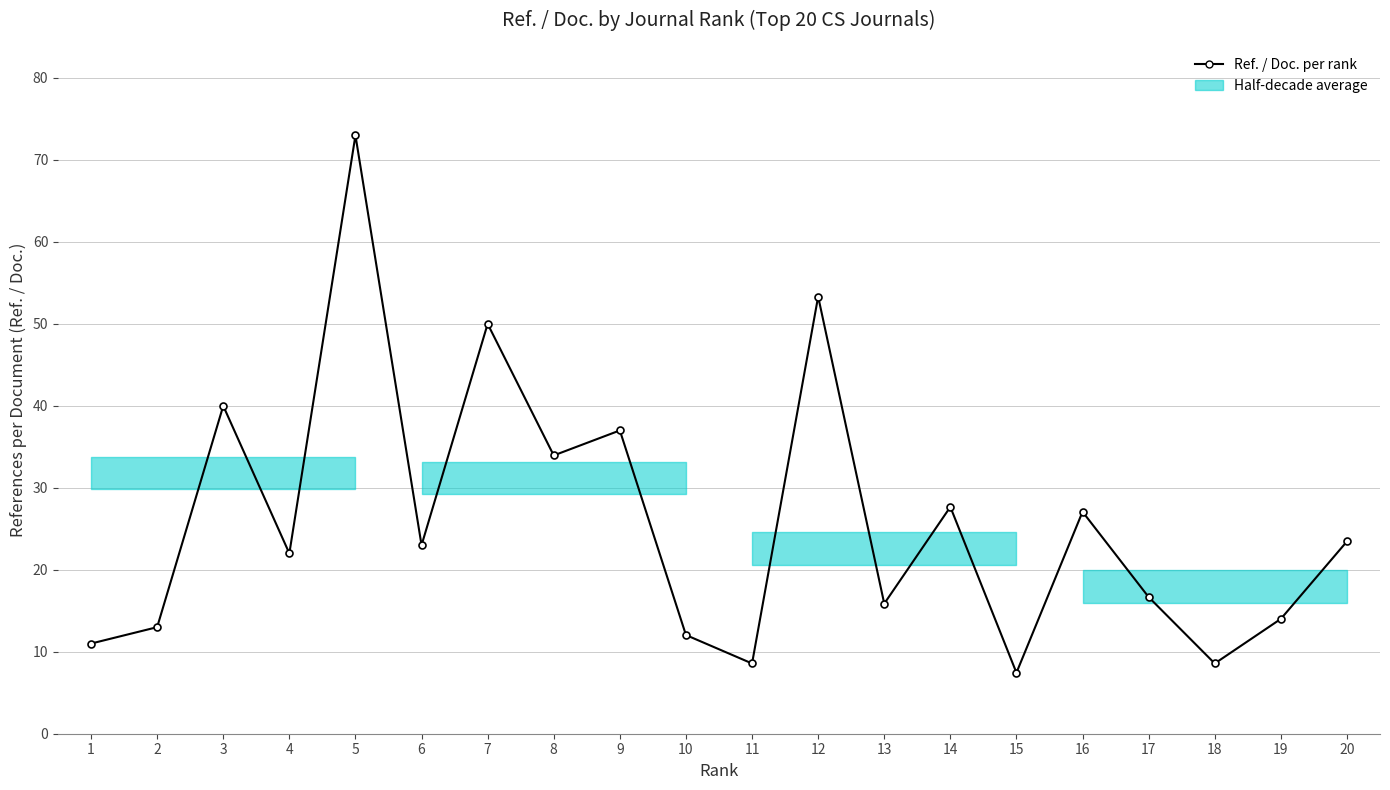

Is it true that the value at 5 is 73.0?

True